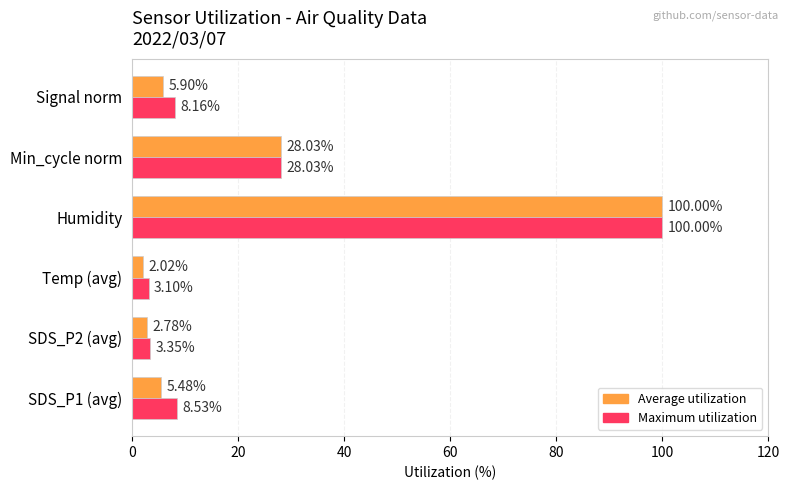

Which series changed the most between SDS_P2 (avg) and Temp (avg)?

Average utilization